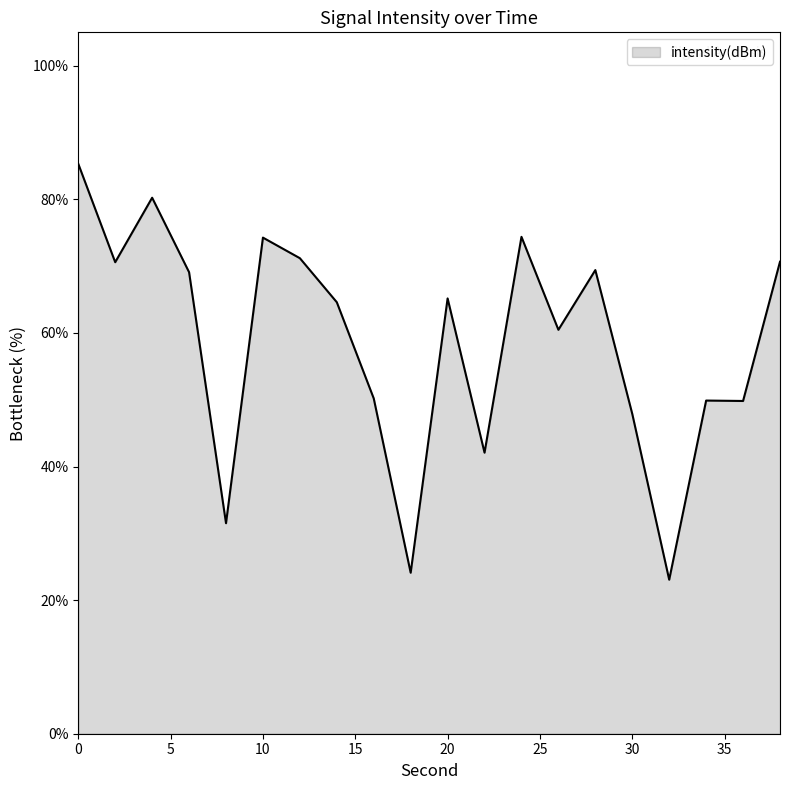

What is the difference between the maximum and minimum values?

62.3